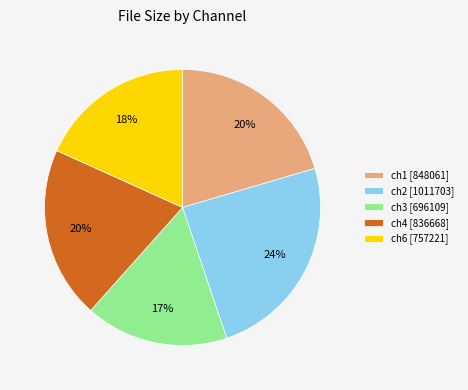

Combined, do ch6 [757221] and ch4 [836668] account for over 50%?

No